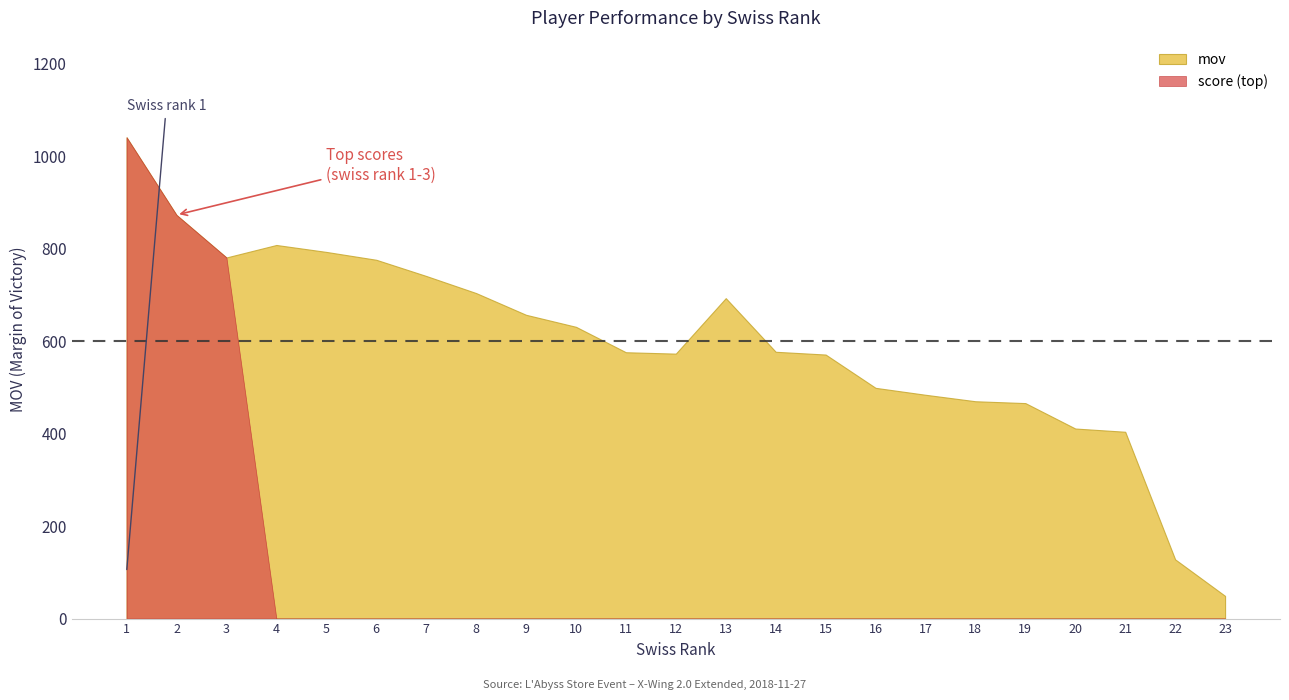

What is the greatest value displayed?

1041